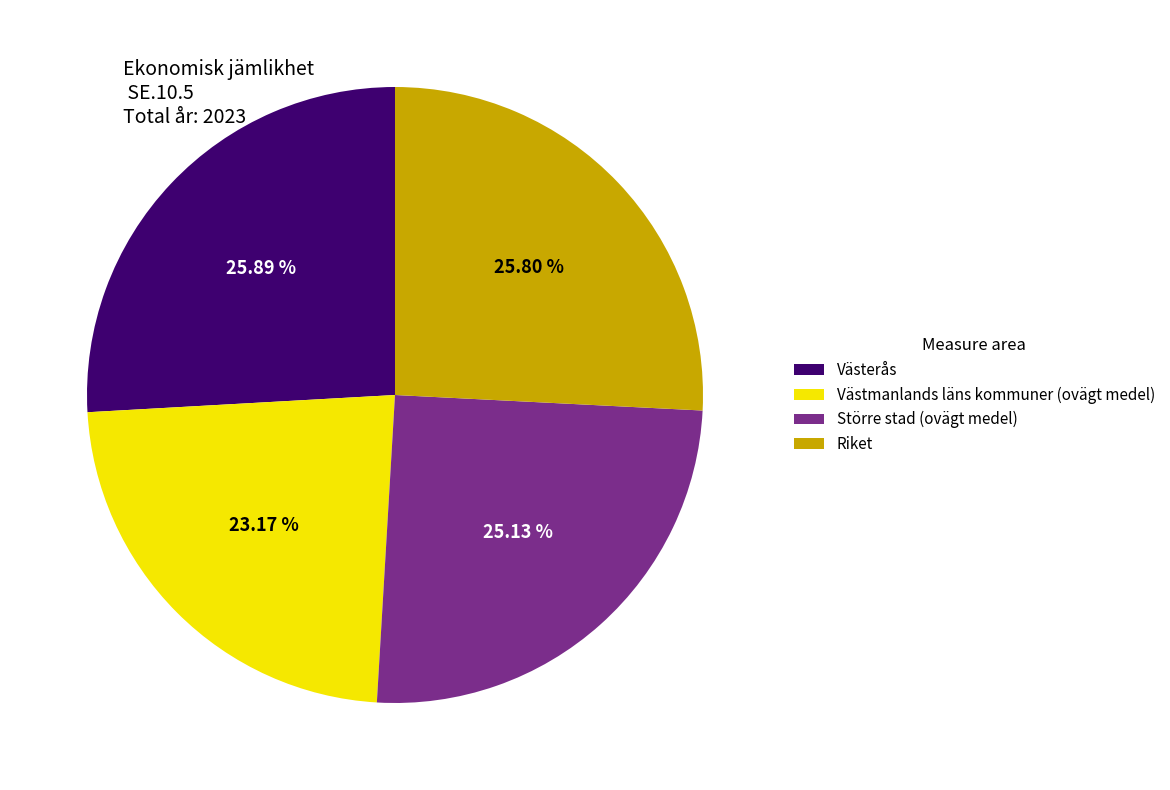

What is the smallest slice in the pie chart?

Västmanlands läns kommuner (ovägt medel)